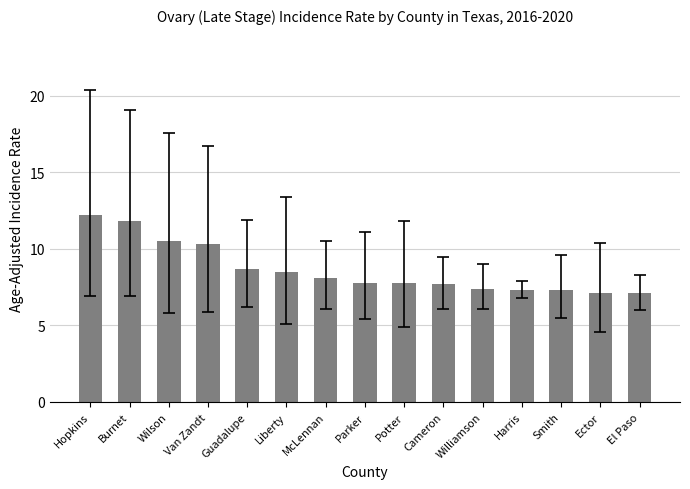

What is the label of the 6th bar from the right?

Cameron